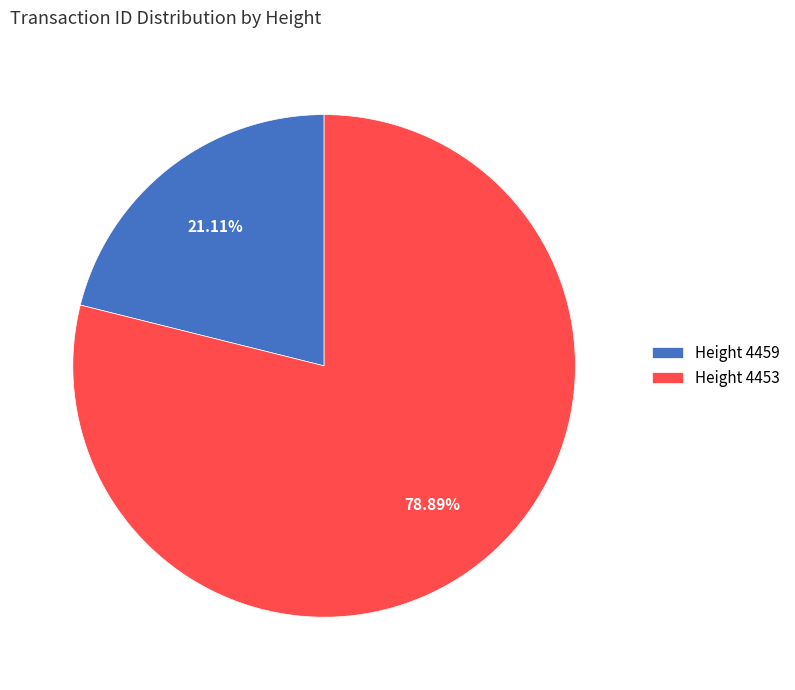

Is the sum of Height 4459 and Height 4453 greater than half?

Yes